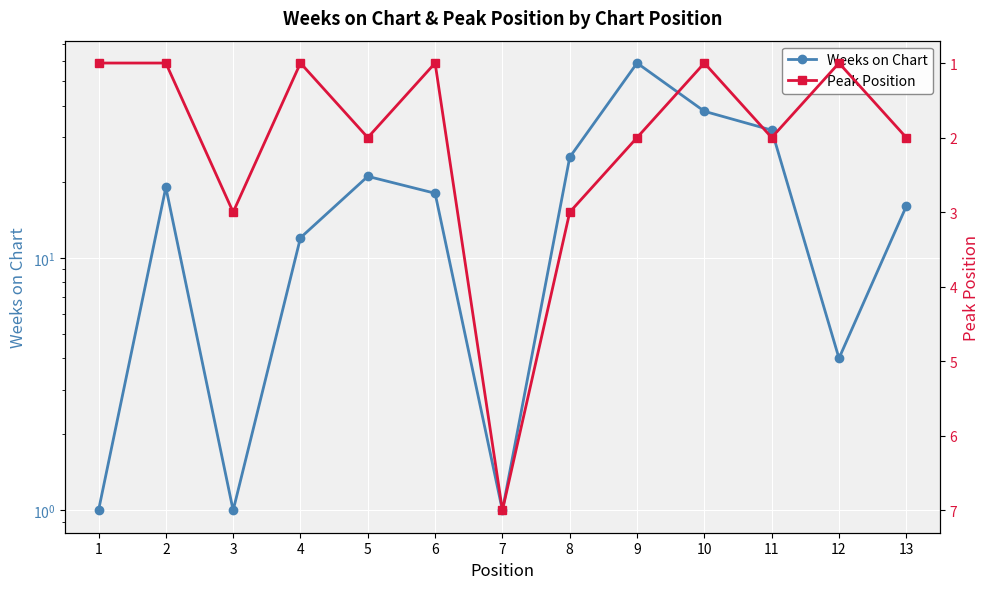

True or false: Weeks on Chart and Peak Position cross at least once.

True